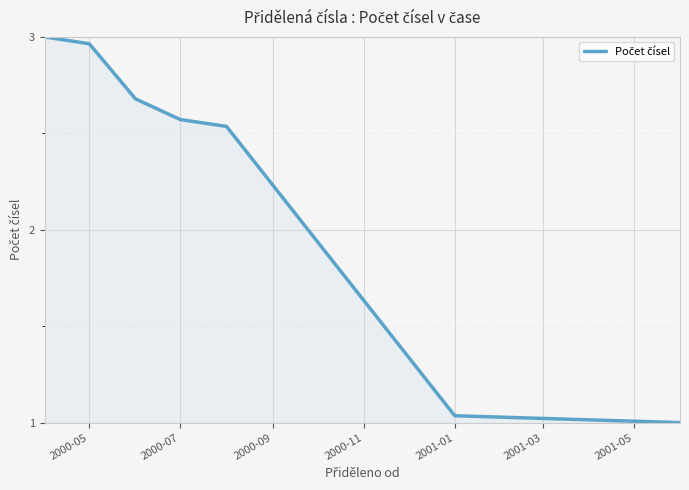

True or false: the data has more than 2 interior local peaks.

False